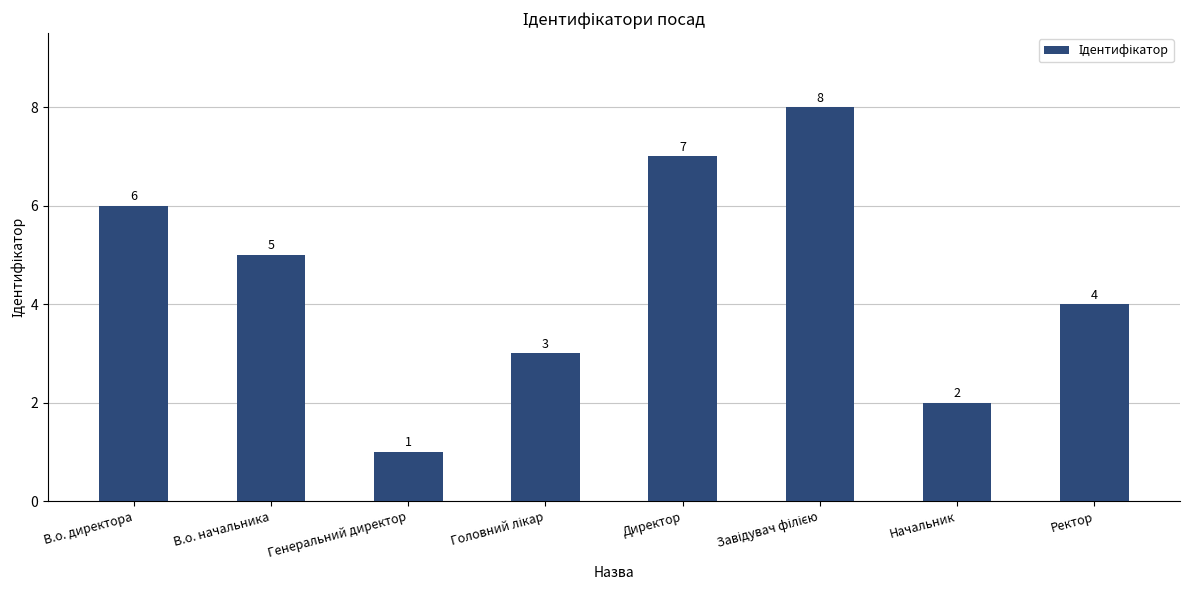

Where does the data first go above 5?

В.о. директора